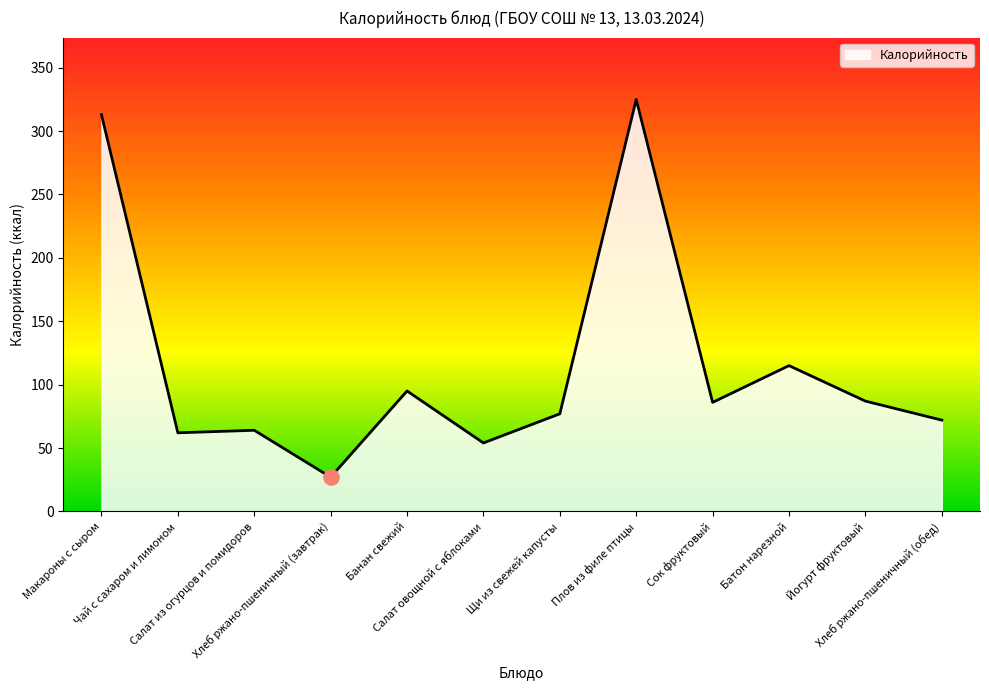

Approximately how many times larger is the value at Салат из огурцов и помидоров compared to Банан свежий?

0.7